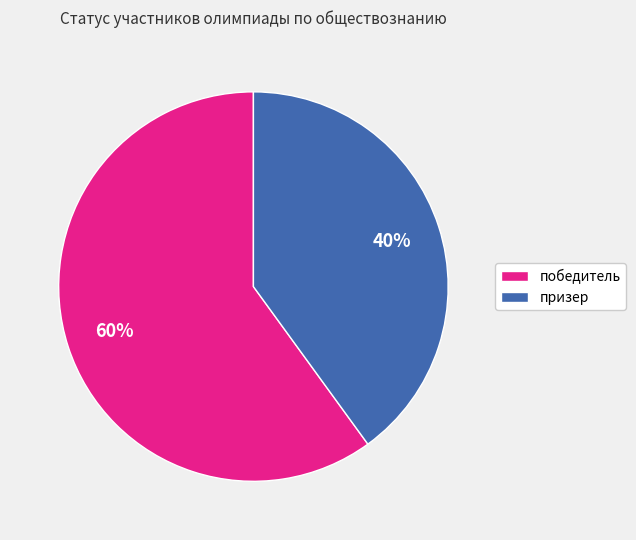

Is it true that призер is 49% of the pie?

False